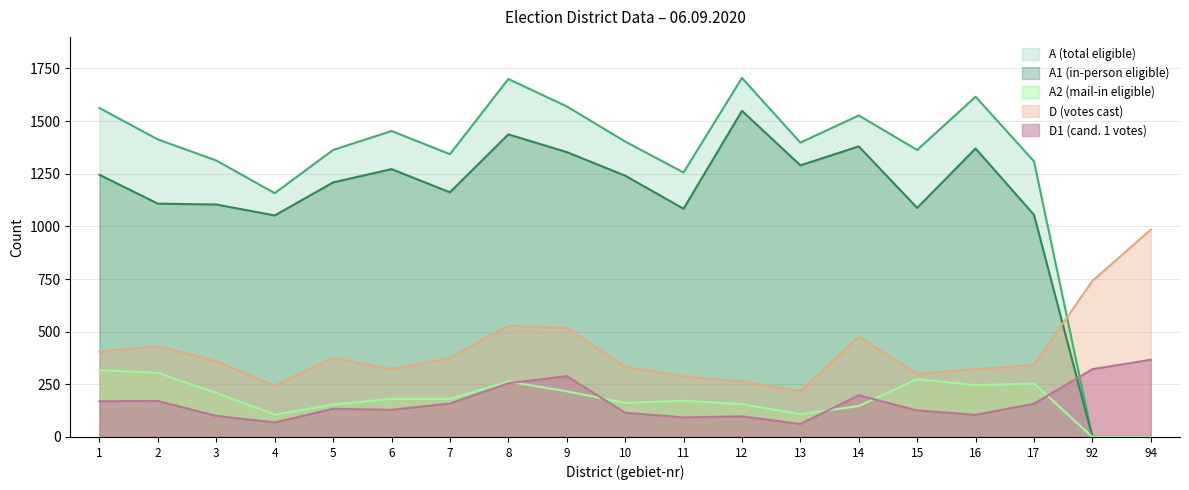

How many series are shown in this chart?

5